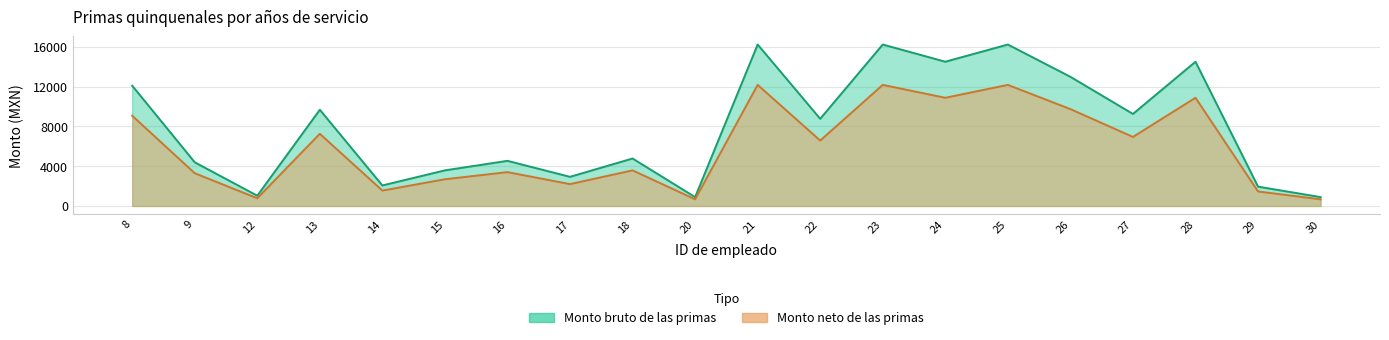

Between 18 and 20, which series saw the biggest shift?

Monto bruto de las primas